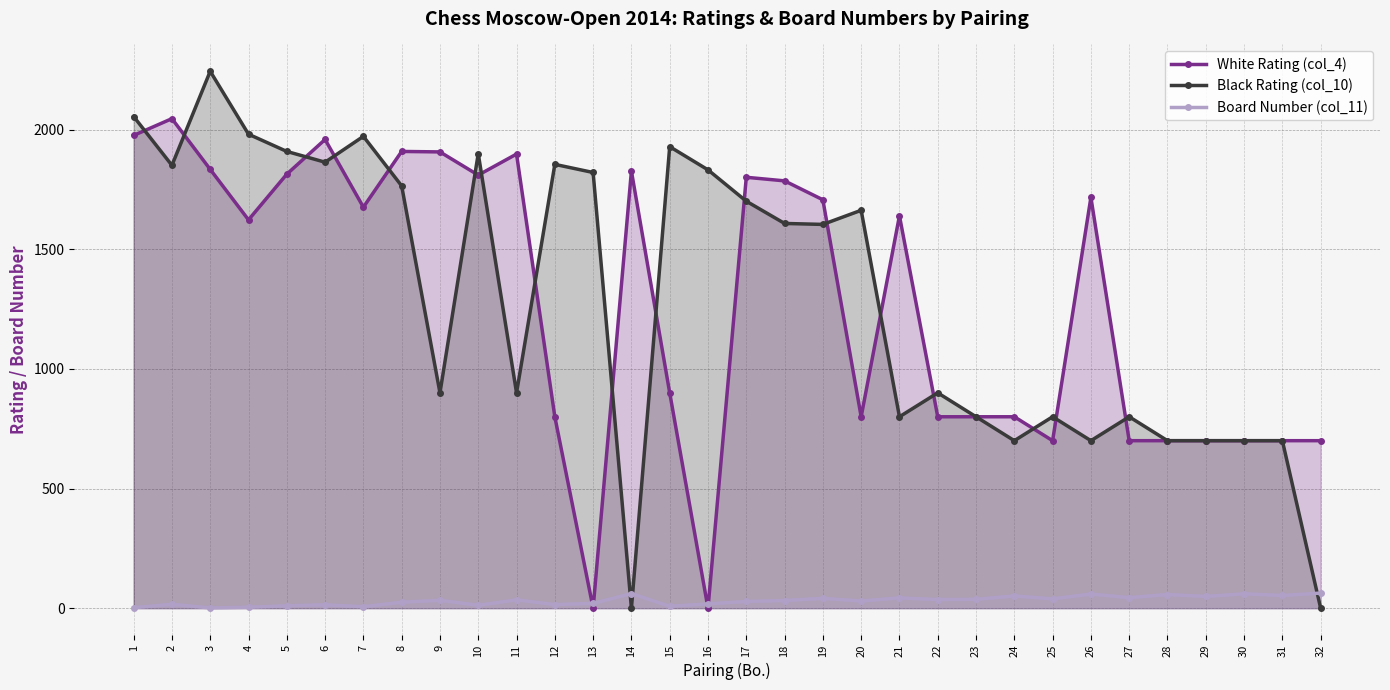

Rank the categories by Black Rating (col_10) value from highest to lowest.

3, 1, 4, 7, 15, 5, 10, 6, 12, 2, 16, 13, 8, 17, 20, 18, 19, 9, 11, 22, 21, 23, 25, 27, 24, 26, 28, 29, 30, 31, 14, 32